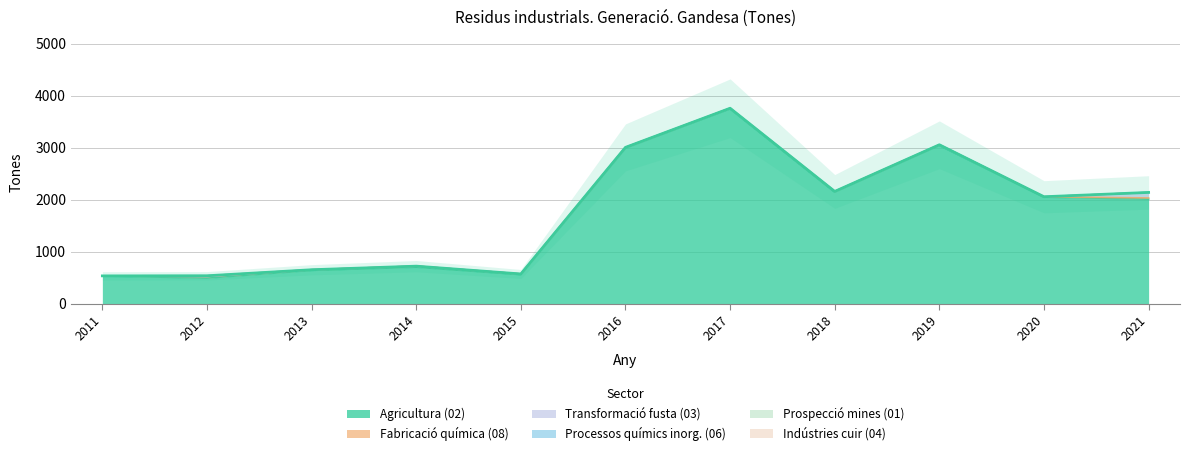

Rank the categories by Indústries cuir (04) value from highest to lowest.

2011, 2012, 2013, 2014, 2015, 2016, 2017, 2018, 2019, 2020, 2021